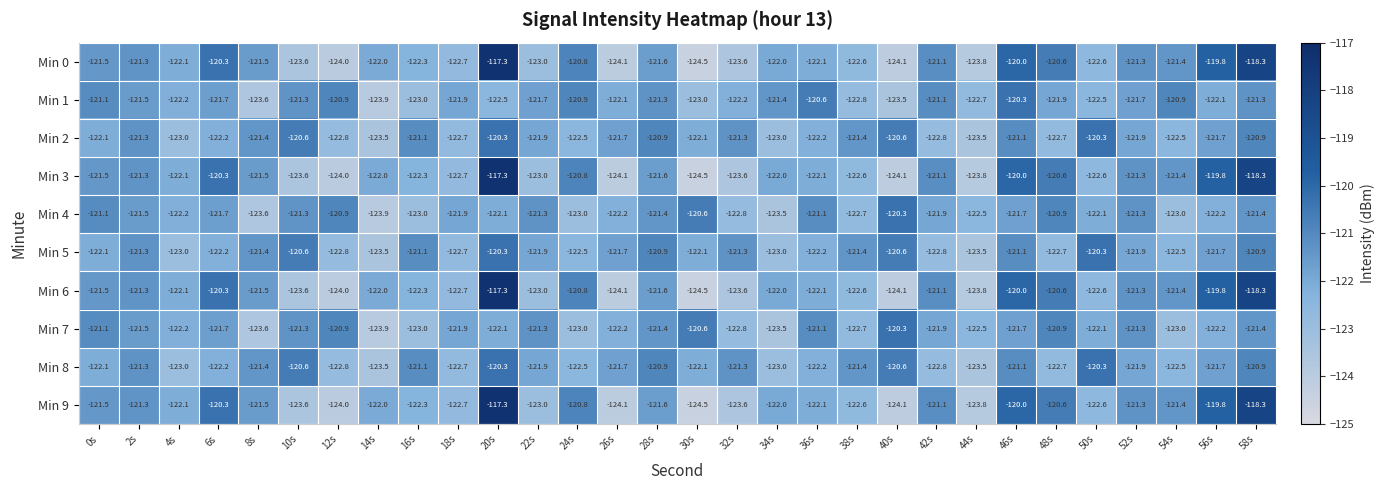

Read the Min 6 value at 32s.

-123.6